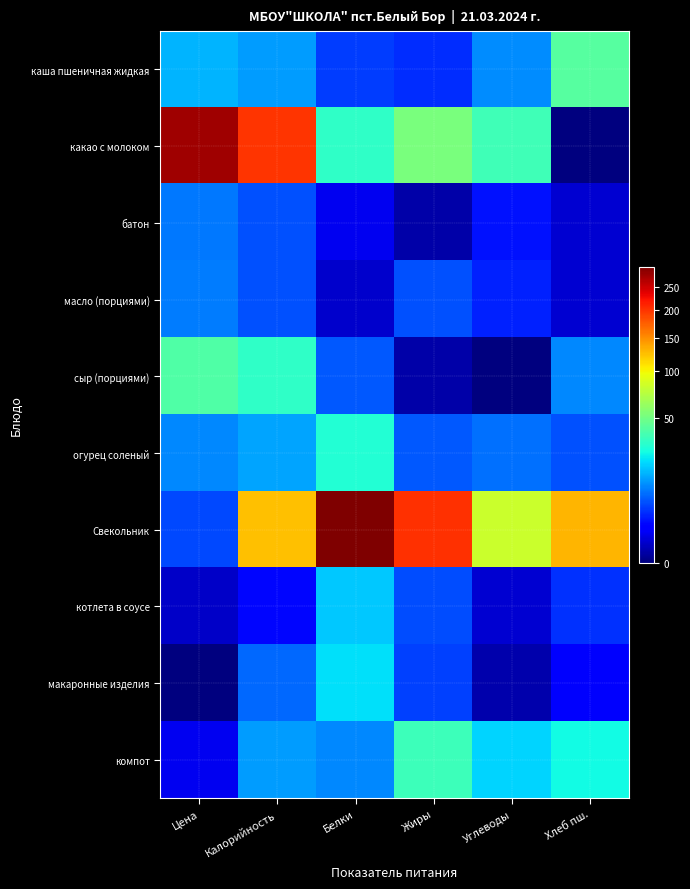

List the series in order of their peak value, lowest first.

батон, масло (порциями), котлета в соусе, макаронные изделия, огурец соленый, компот, сыр (порциями), каша пшеничная жидкая, какао с молоком, Свекольник